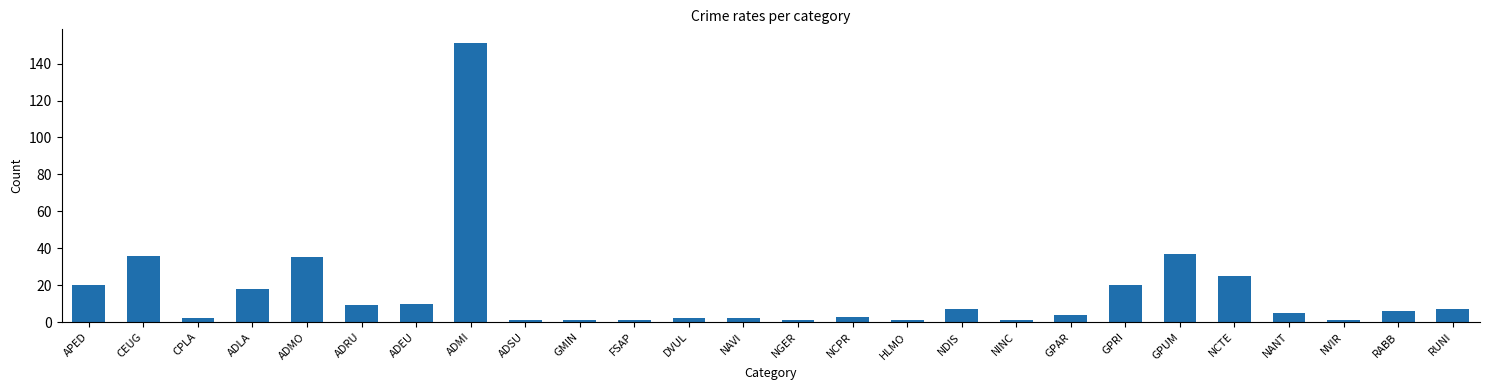

Reading right to left, transcribe all the data shown in this chart.

RUNI=7	RABB=6	NVIR=1	NANT=5	NCTE=25	GPUM=37	GPRI=20	GPAR=4	NINC=1	NDIS=7	HLMO=1	NCPR=3	NGER=1	NAVI=2	DVUL=2	FSAP=1	GMIN=1	ADSU=1	ADMI=151	ADEU=10	ADRU=9	ADMO=35	ADLA=18	CPLA=2	CEUG=36	APED=20